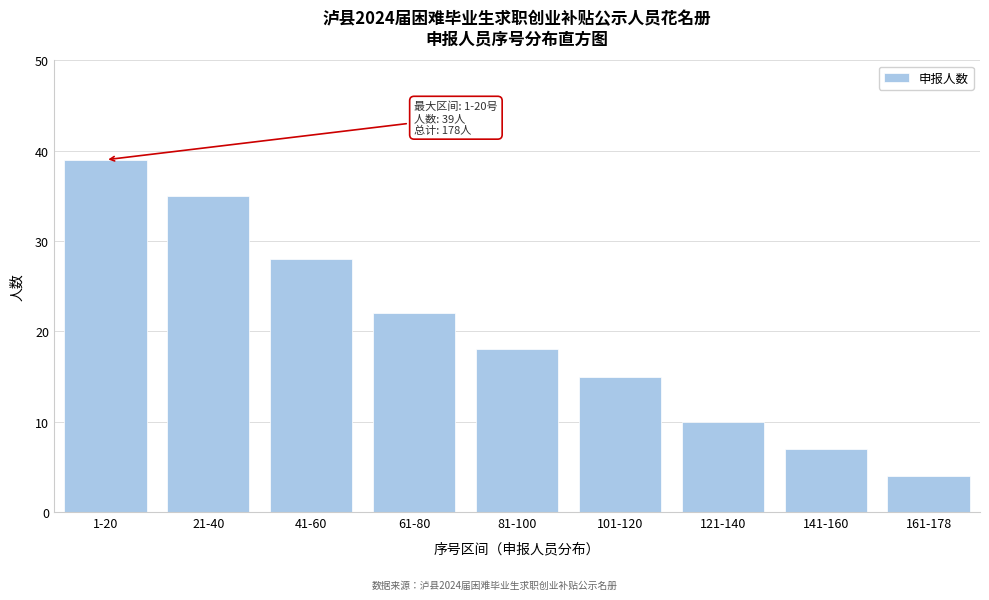

Reading right to left, list all the values displayed in this chart.

4	7	10	15	18	22	28	35	39